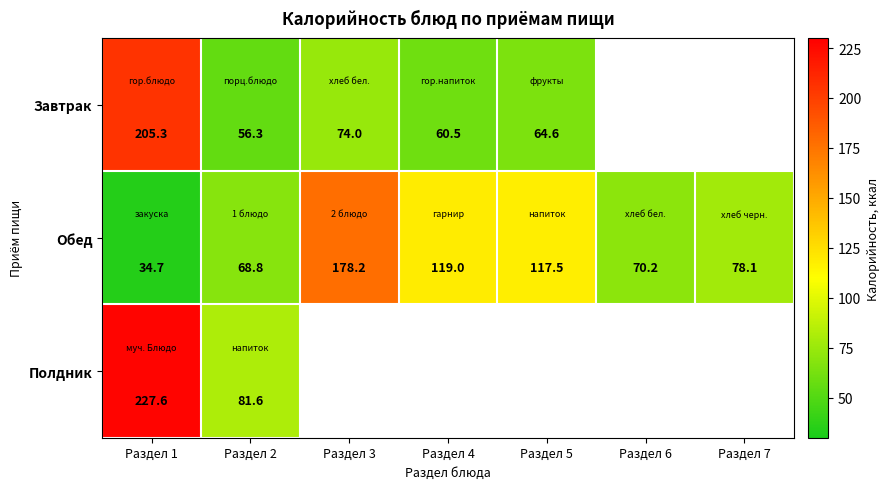

What is the difference between the maximum and minimum values in the Завтрак series?

149.1